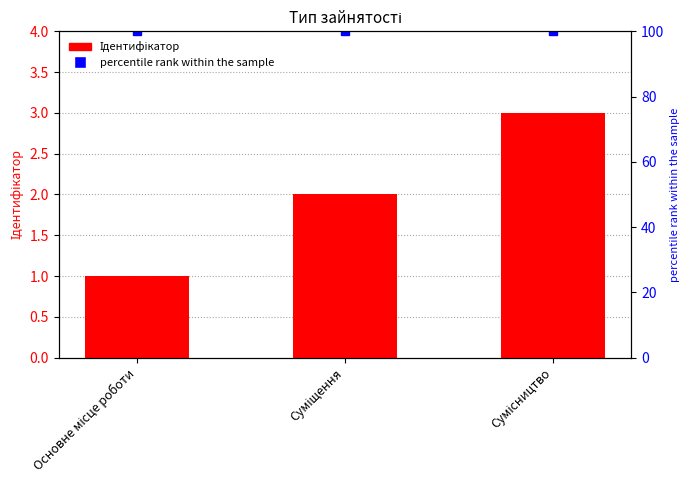

True or false: Ідентифікатор has a value of 3 at Сумісництво.

True